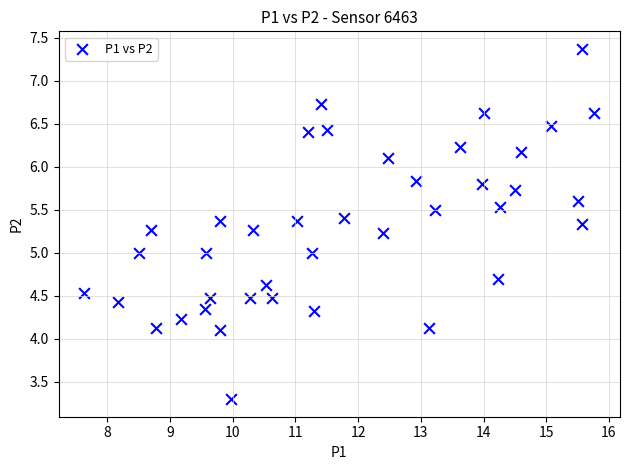

What is the range of Y values (max minus min)?

4.1